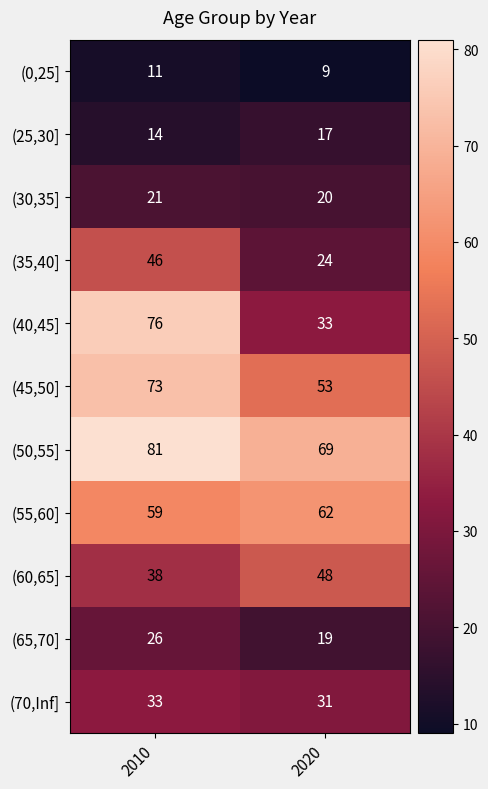

What is the sum of all (0,25] values?

20